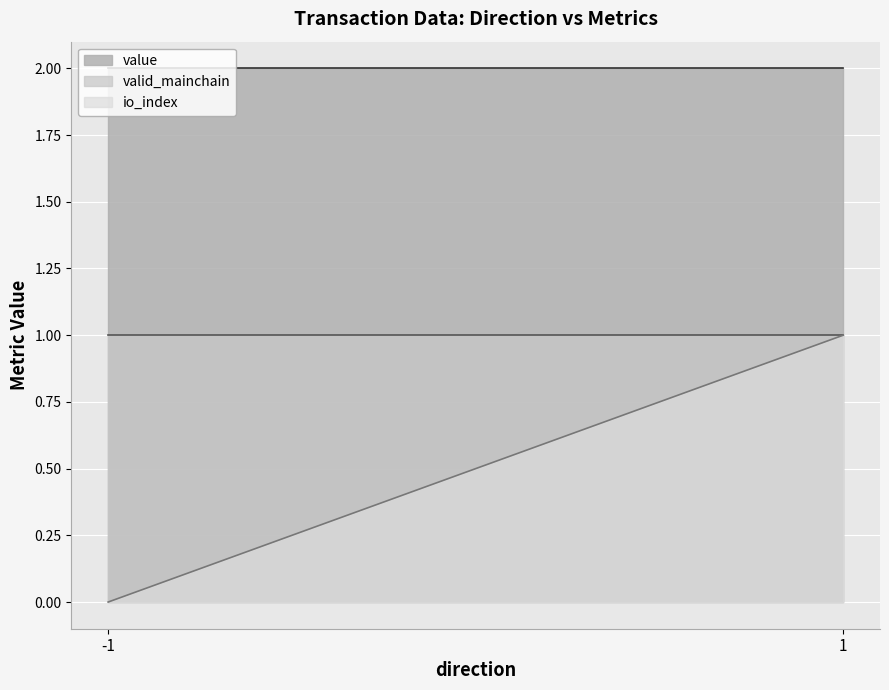

Reading left to right, list all the values displayed in this chart.

io_index: -1=0.0	1=1.0
valid_mainchain: -1=1.0	1=1.0
value: -1=2.0	1=2.0